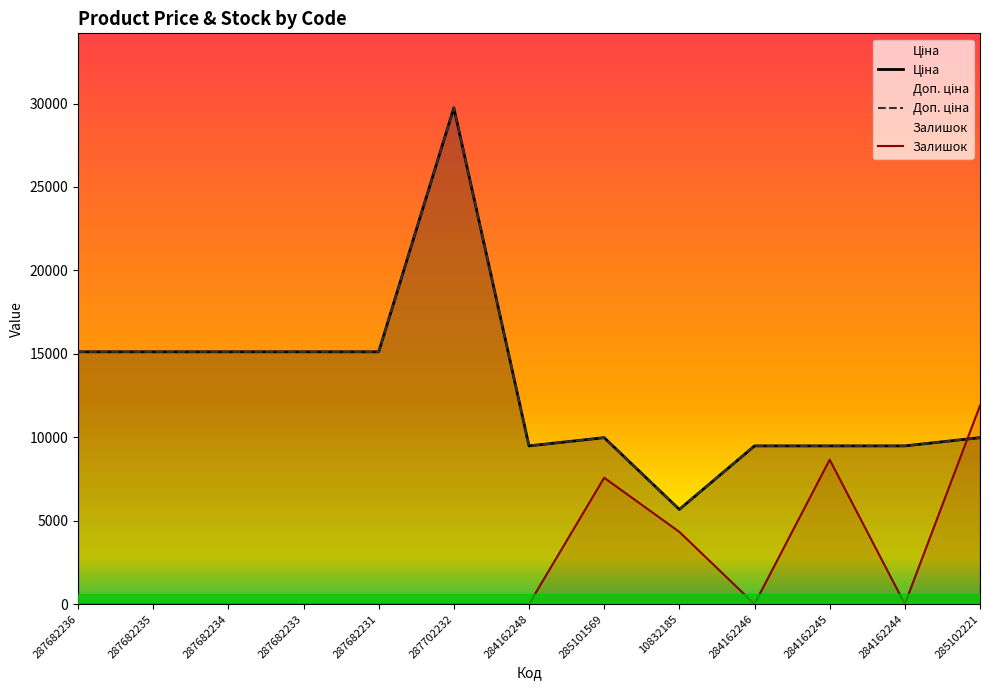

List the labels in order of Ціна value, largest first.

287702232, 287682236, 287682235, 287682234, 287682233, 287682231, 285101569, 285102221, 284162248, 284162246, 284162245, 284162244, 10832185